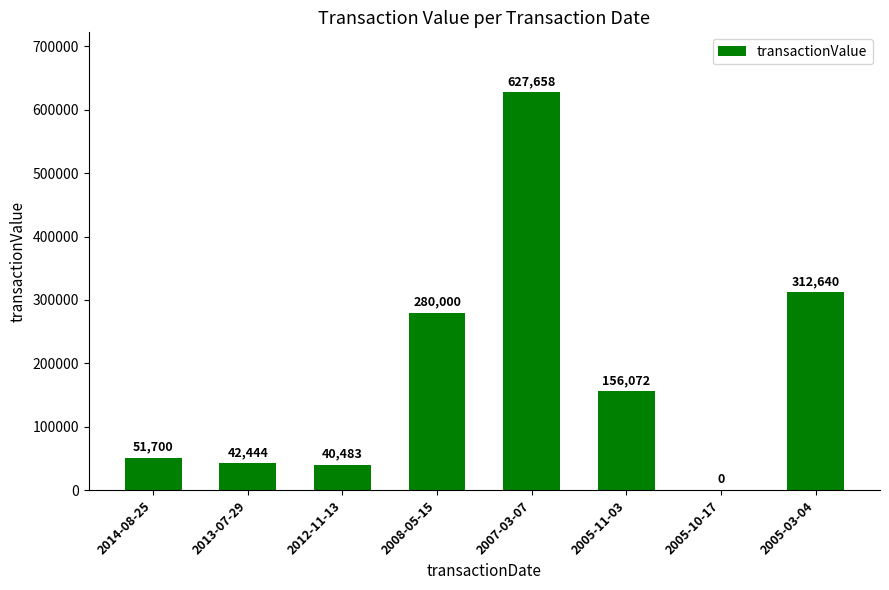

Between 2008-05-15 and 2005-03-04, which is larger?

2005-03-04